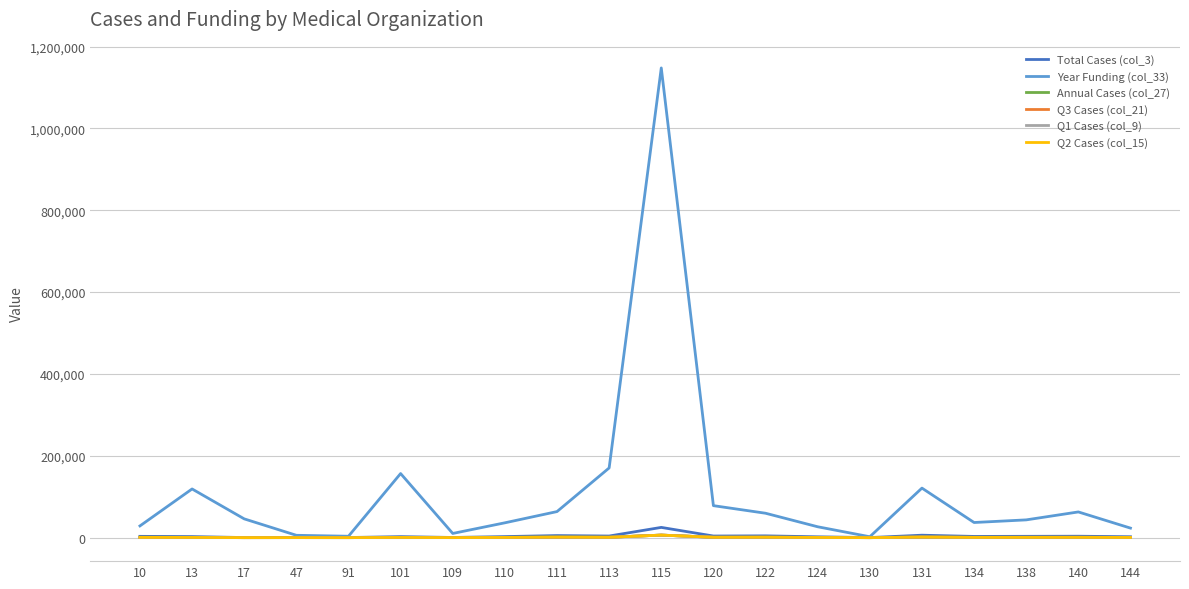

At which category is the sum across all series the highest?

115